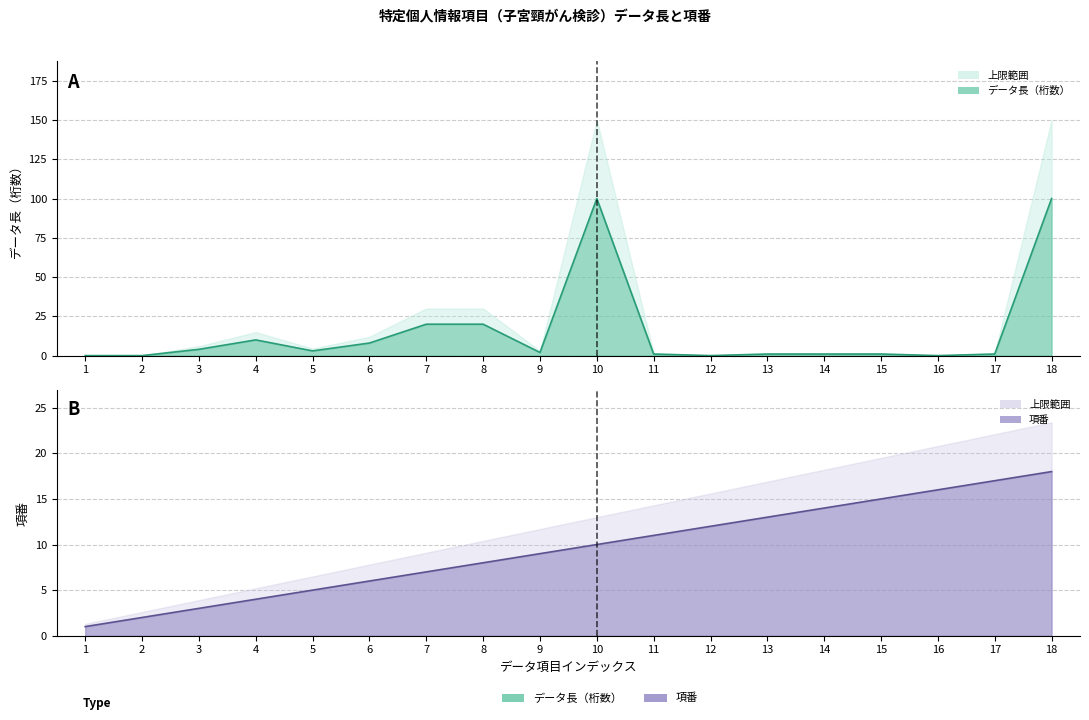

What is the value of the 項番線 point at the 2nd from the left?

2